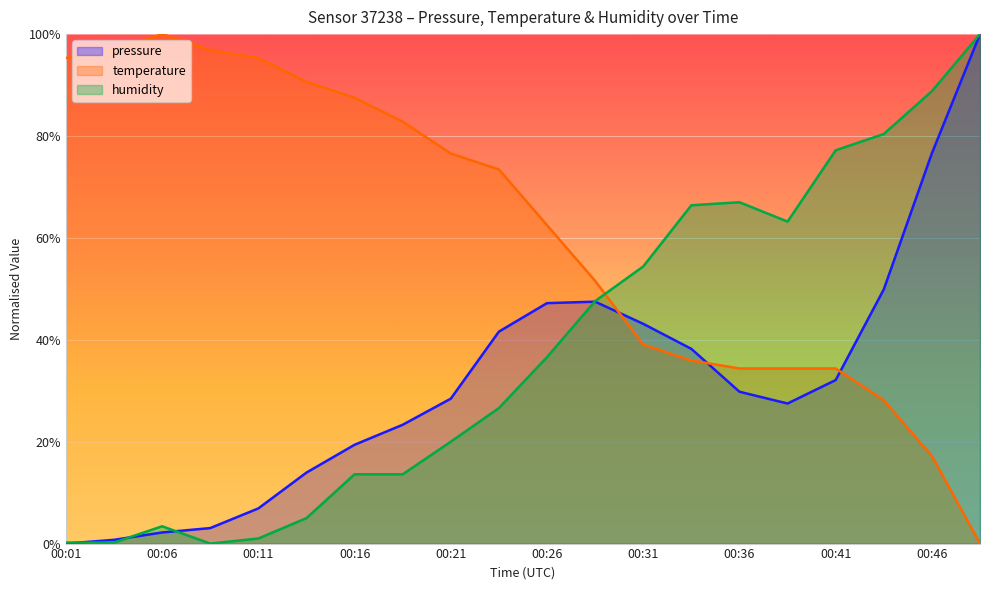

Reading left to right, list all the values displayed in this chart.

pressure: 0.0	0.7	2.2	3.0	6.9	13.9	19.4	23.3	28.4	41.6	47.2	47.5	43.1	38.2	29.8	27.5	32.1	49.9	76.6	100.0
temperature: 95.3	96.9	100.0	96.9	95.3	90.6	87.5	82.8	76.6	73.4	62.5	51.6	39.1	35.9	34.4	34.4	34.4	28.1	17.2	0.0
humidity: 0.2	0.2	3.4	0.0	1.0	5.0	13.6	13.6	20.0	26.6	36.6	47.6	54.4	66.4	67.0	63.2	77.2	80.4	88.8	100.0